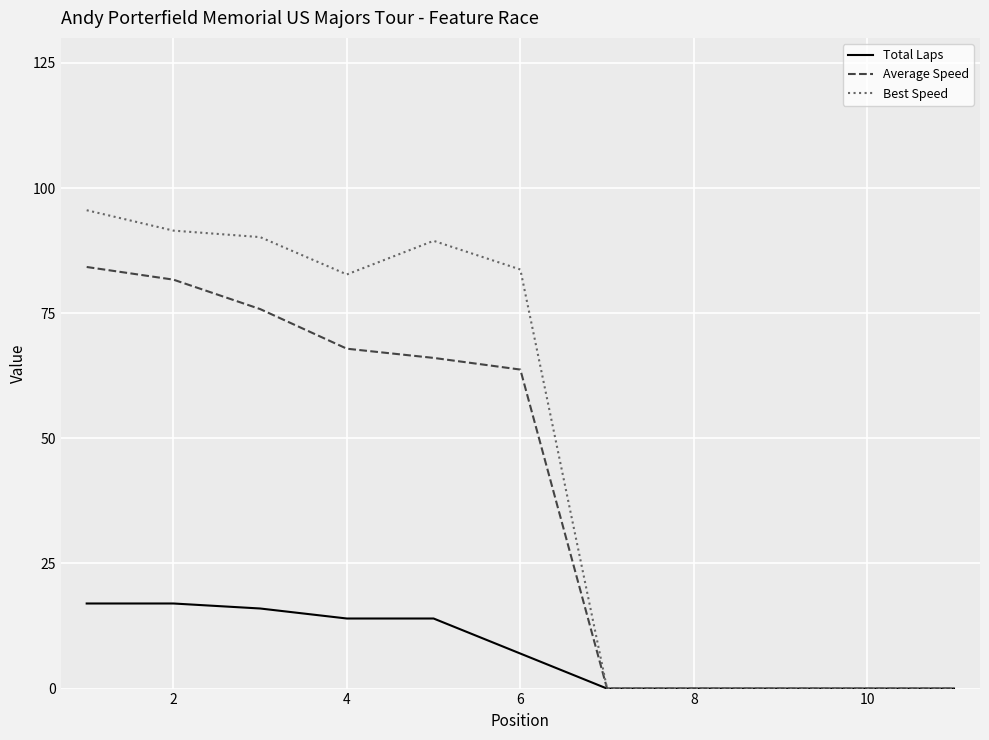

Which series has the largest range (max minus min)?

Best Speed